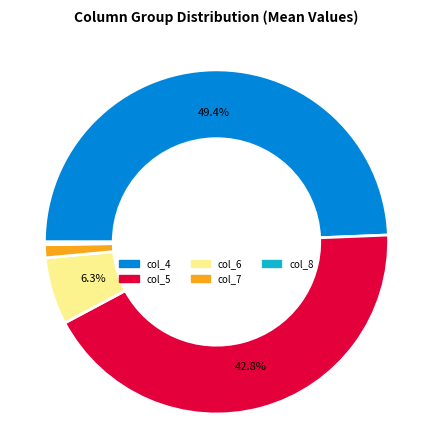

To the nearest percent, what is the difference between the largest and smallest slice percentages?

49%